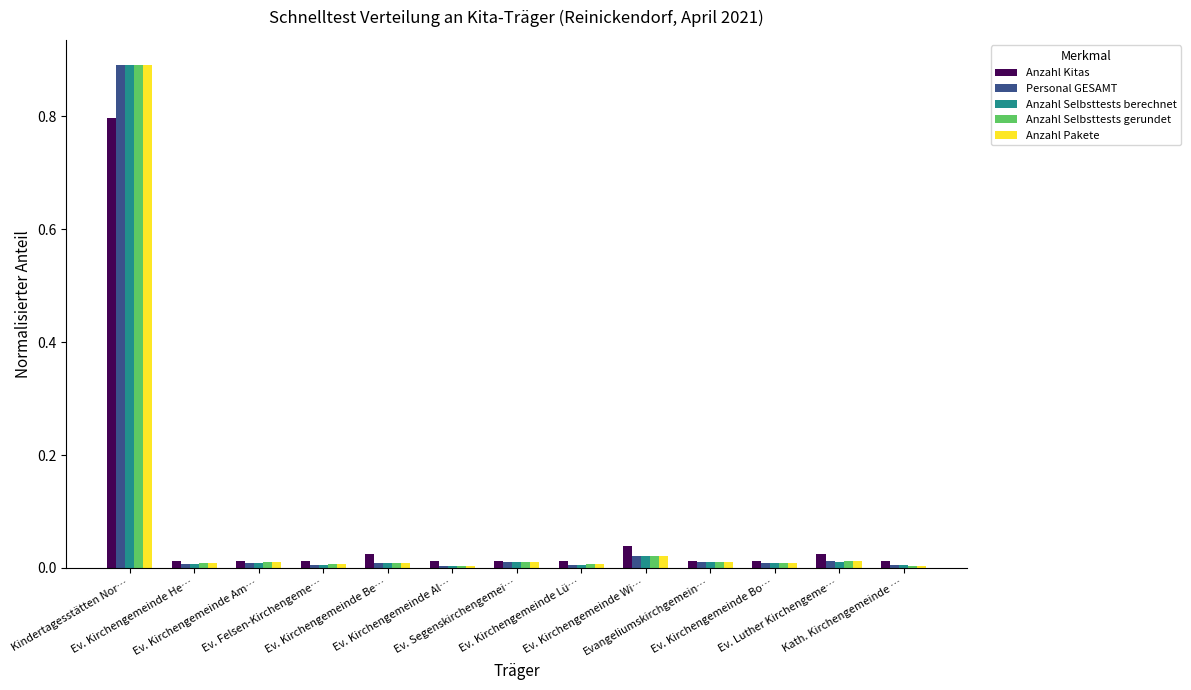

What is the maximum value for Anzahl Selbsttests gerundet?

0.9